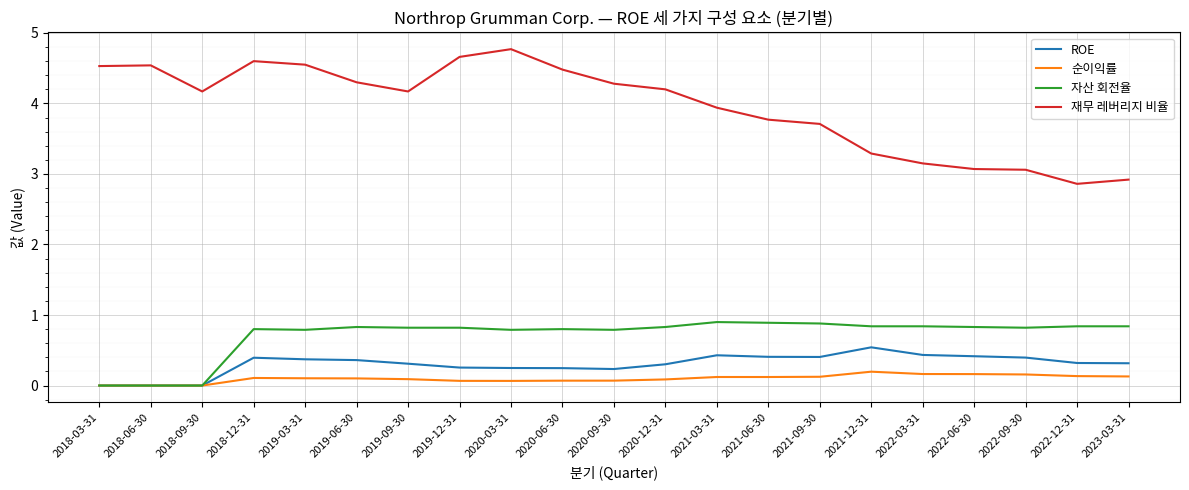

What are all the series names shown in the legend?

ROE, 순이익률, 자산 회전율, 재무 레버리지 비율